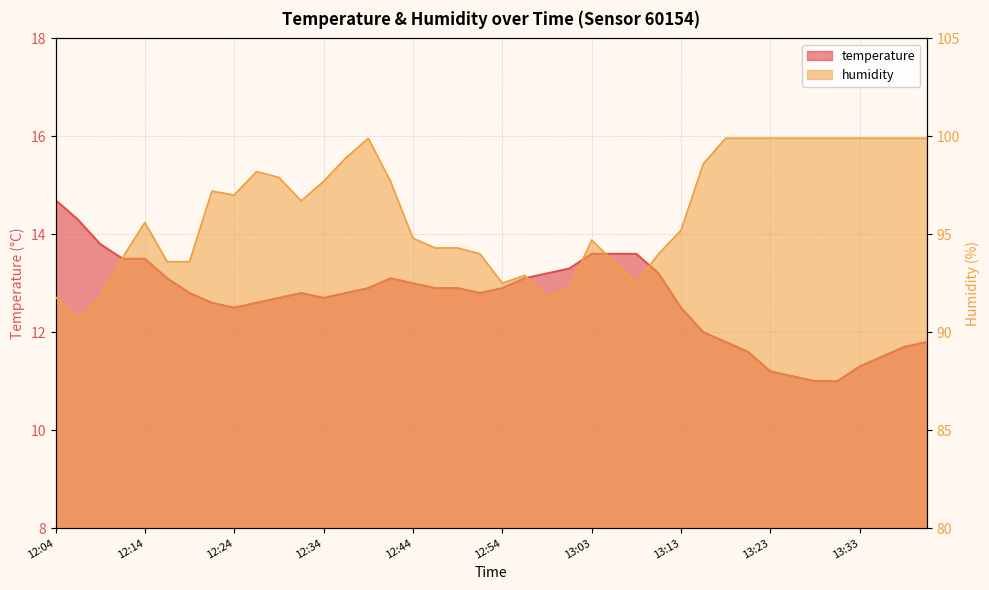

What is the difference between the second highest and second lowest values in the humidity series?

8.1